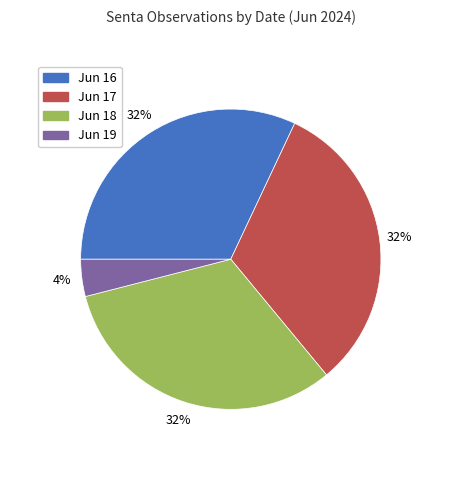

To the nearest percent, what is the difference between the largest and smallest slice percentages?

28%